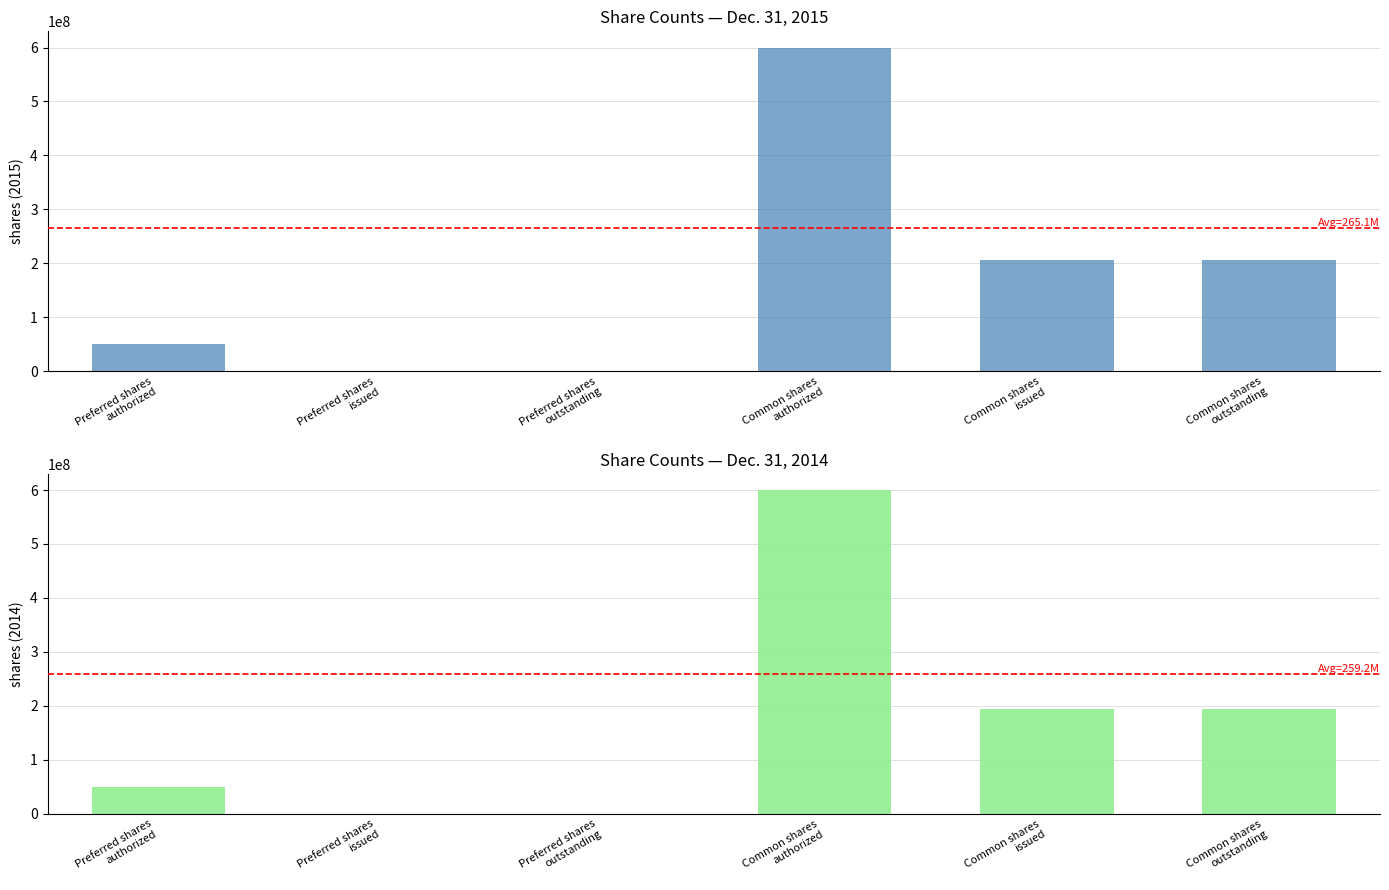

Does the chart contain any negative values?

No